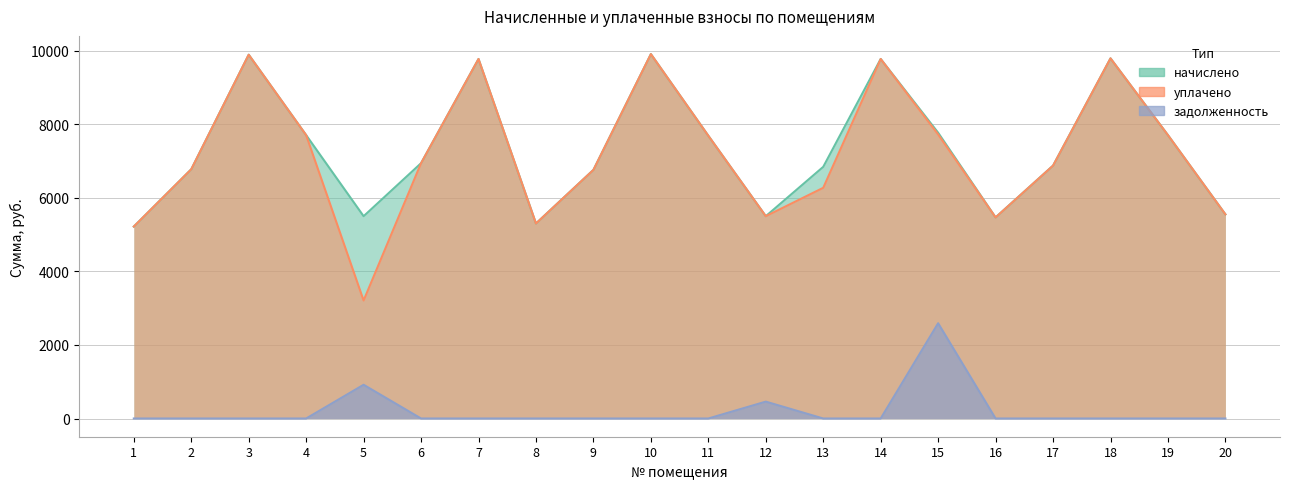

At which category is the sum across all series the highest?

10